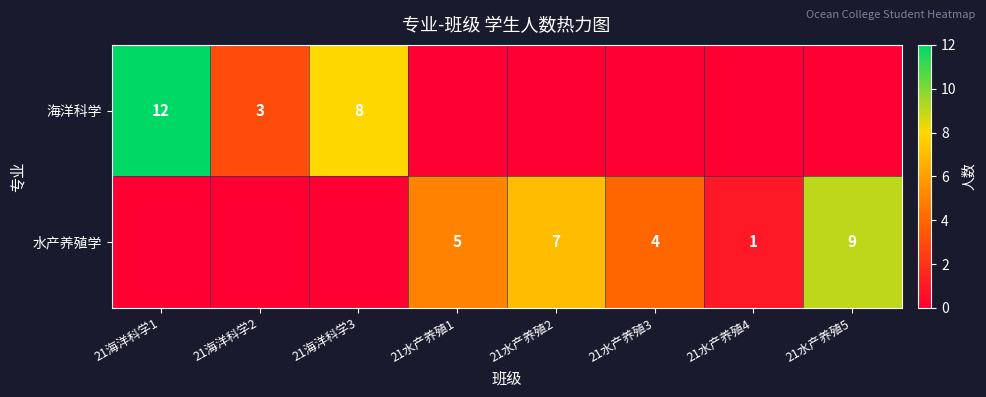

What is the sum of the 水产养殖学 values at 21水产养殖3 and 21水产养殖4?

5